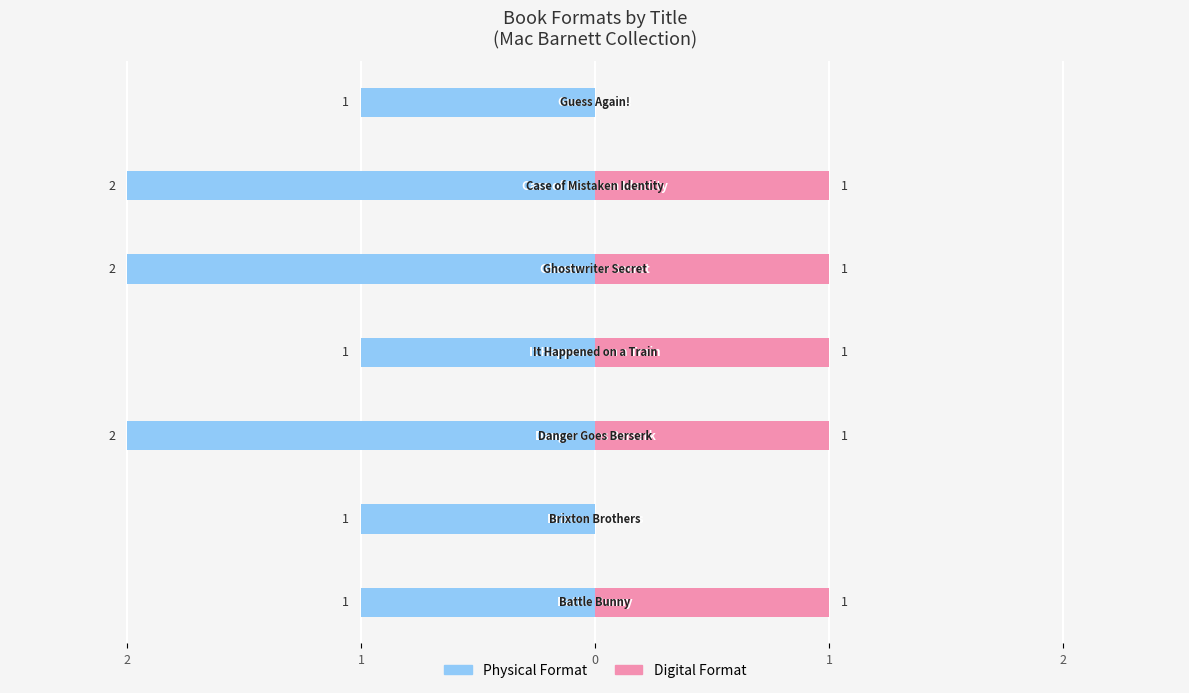

What are all the series names shown in the legend?

Physical Format, Digital Format